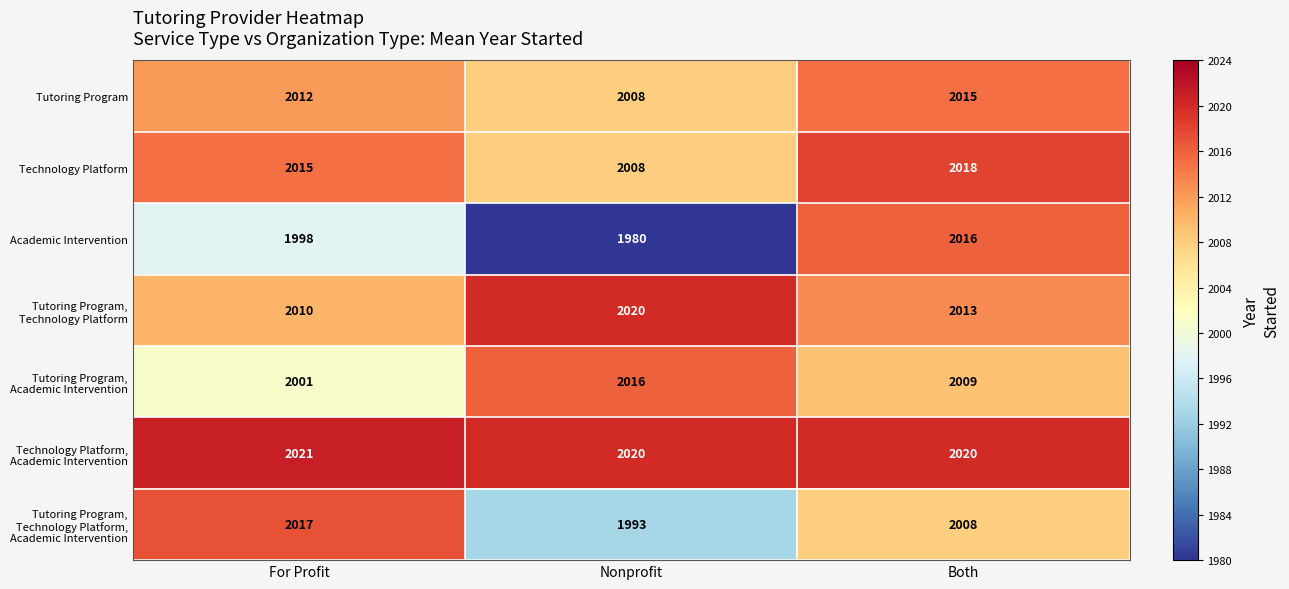

At how many categories does at least one series exceed 1983?

3